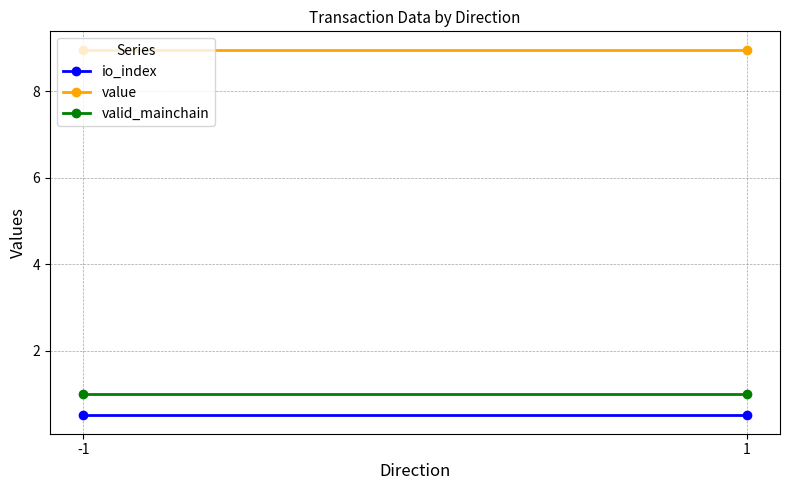

What is the highest value of the io_index series?

0.5